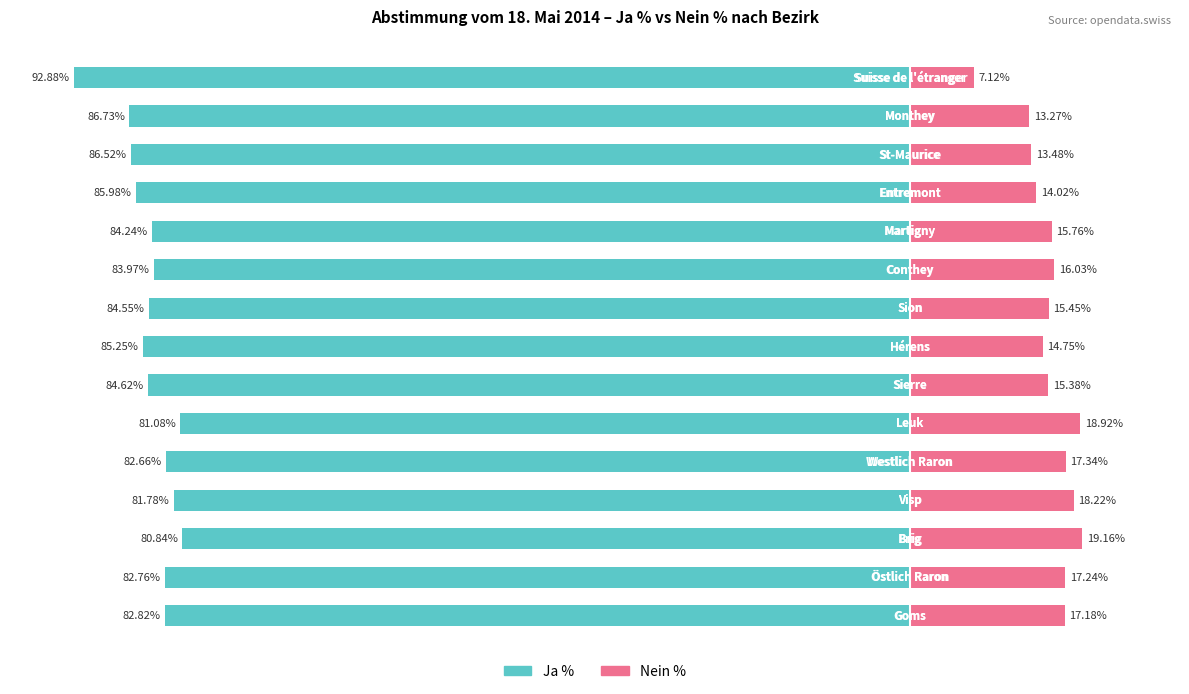

Reading left to right, list all the values displayed in this chart.

Ja %: -82.8	-82.8	-80.8	-81.8	-82.7	-81.1	-84.6	-85.2	-84.5	-84.0	-84.2	-86.0	-86.5	-86.7	-92.9
Nein %: 17.2	17.2	19.2	18.2	17.3	18.9	15.4	14.8	15.4	16.0	15.8	14.0	13.5	13.3	7.1